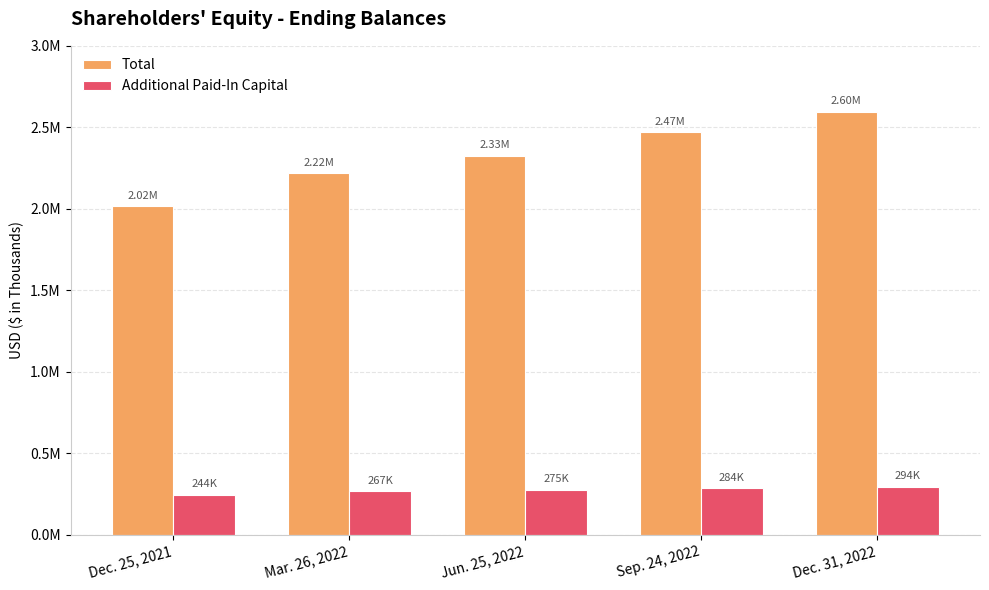

Between Mar. 26, 2022 and Sep. 24, 2022, which series saw the biggest shift?

Total